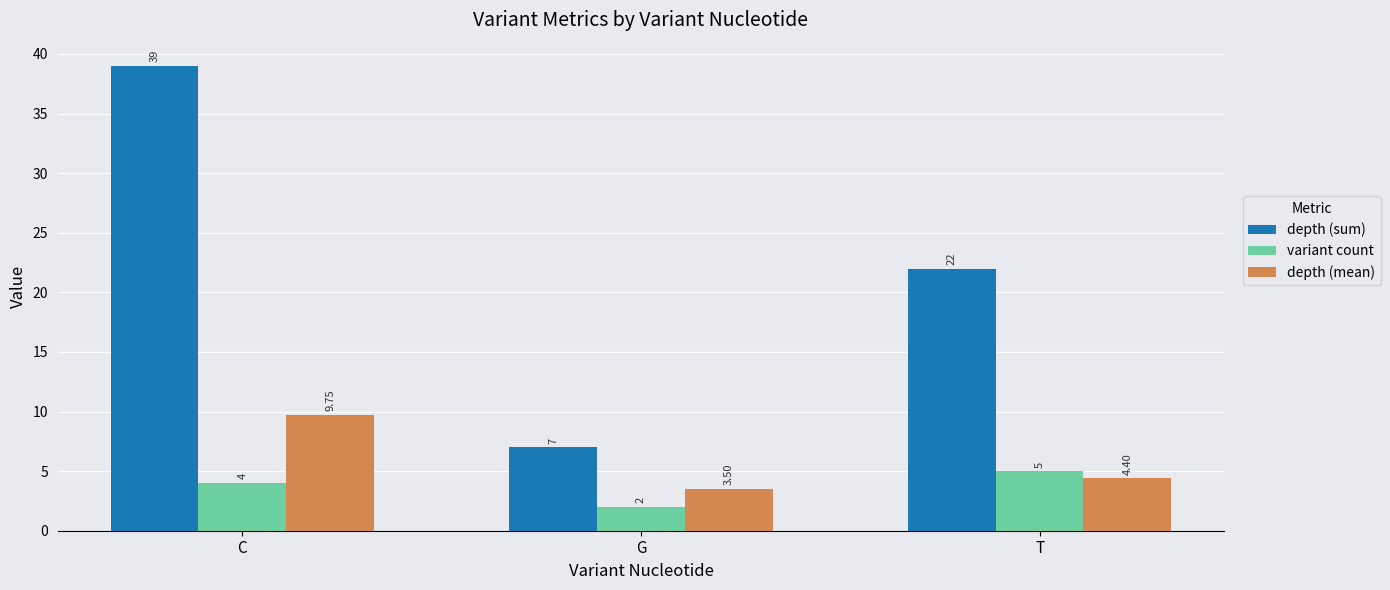

At how many categories does at least one series exceed 12?

2